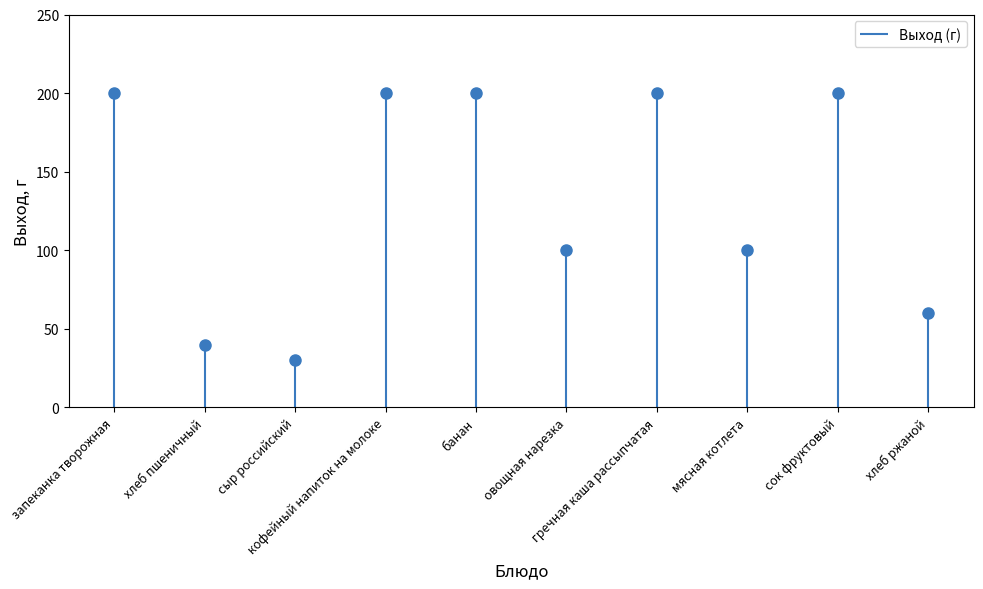

True or false: the data has more than 0 interior local peaks.

True